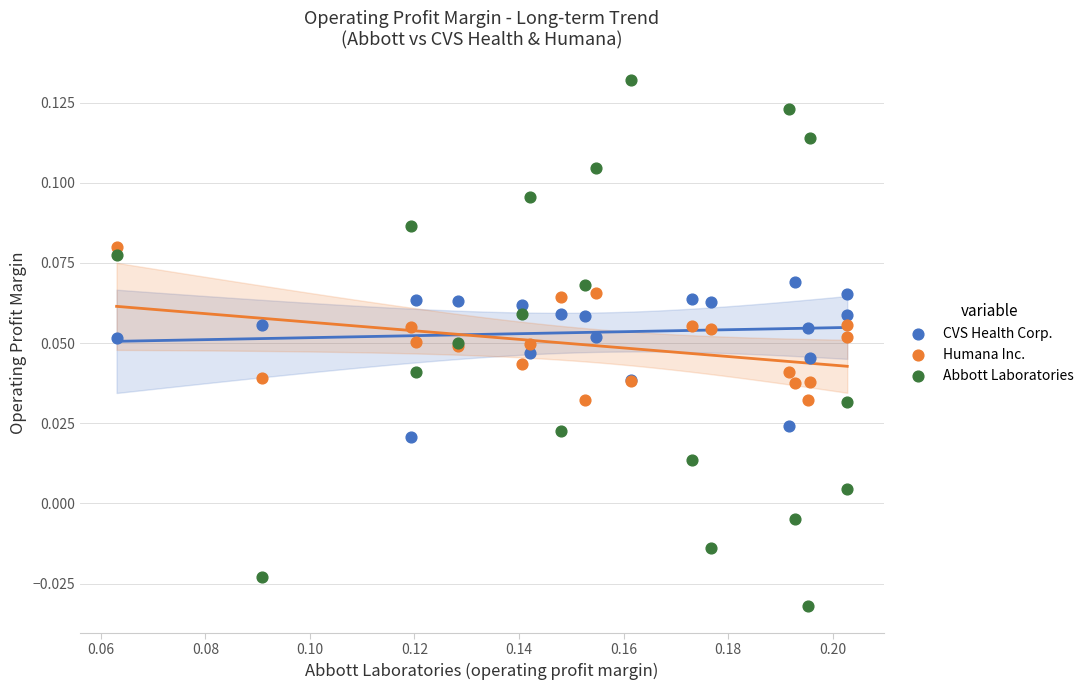

Which series reaches the maximum Y coordinate?

Abbott Laboratories